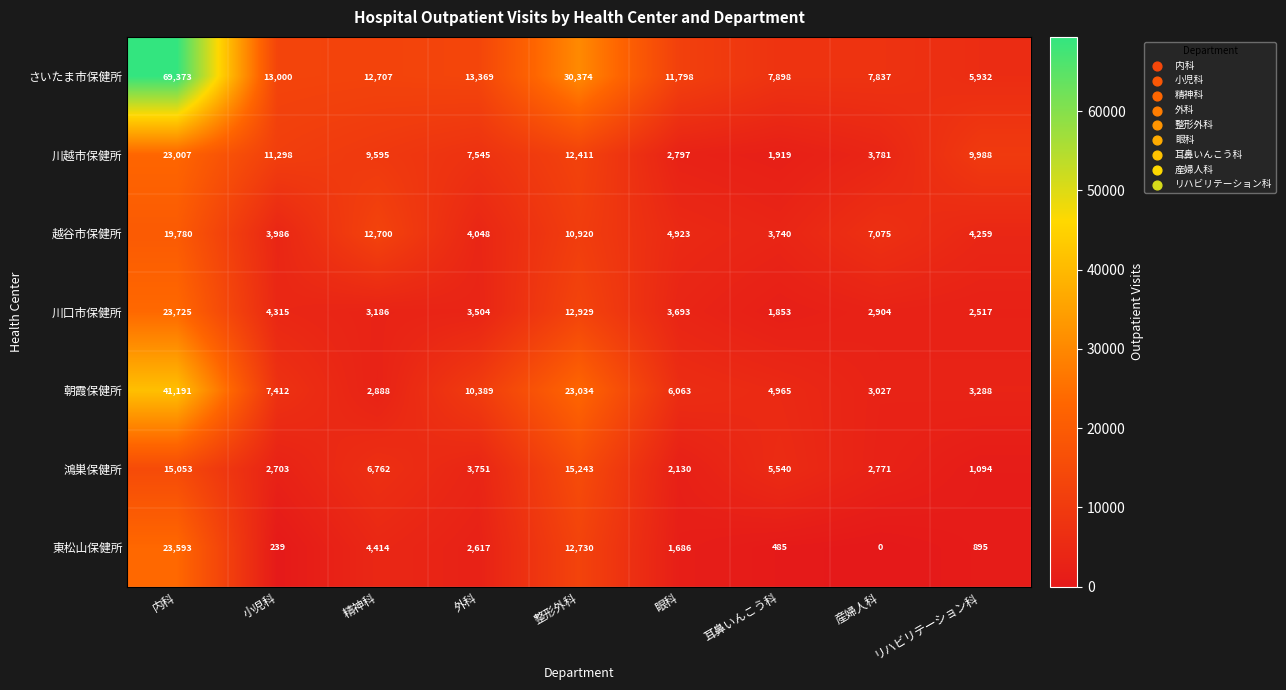

Which series has the widest spread of values?

さいたま市保健所